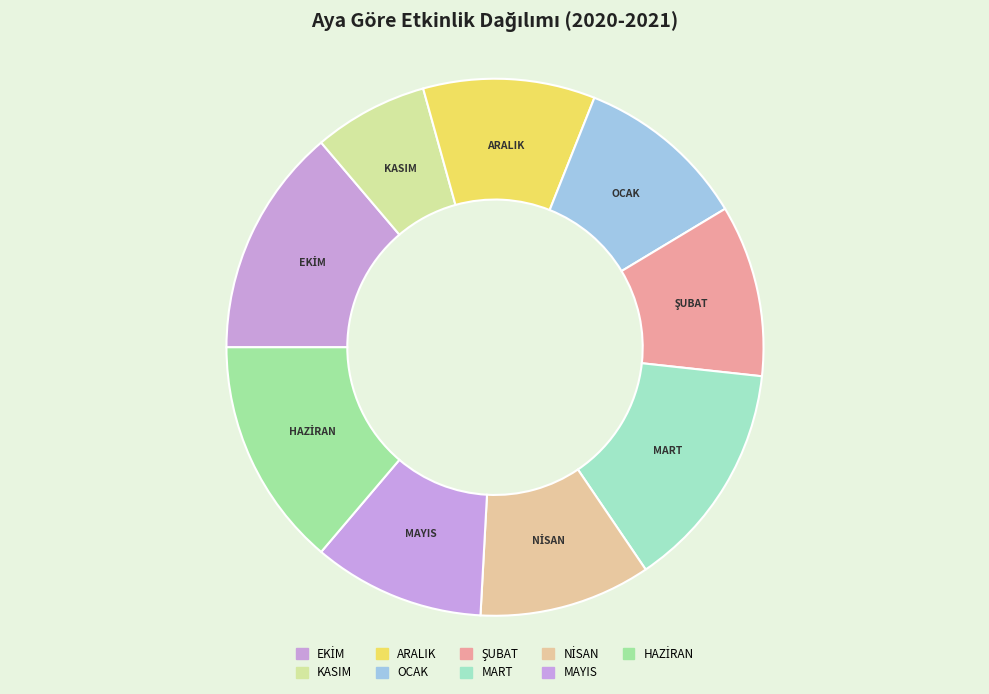

To the nearest percent, what percentage of the pie is OCAK?

10%